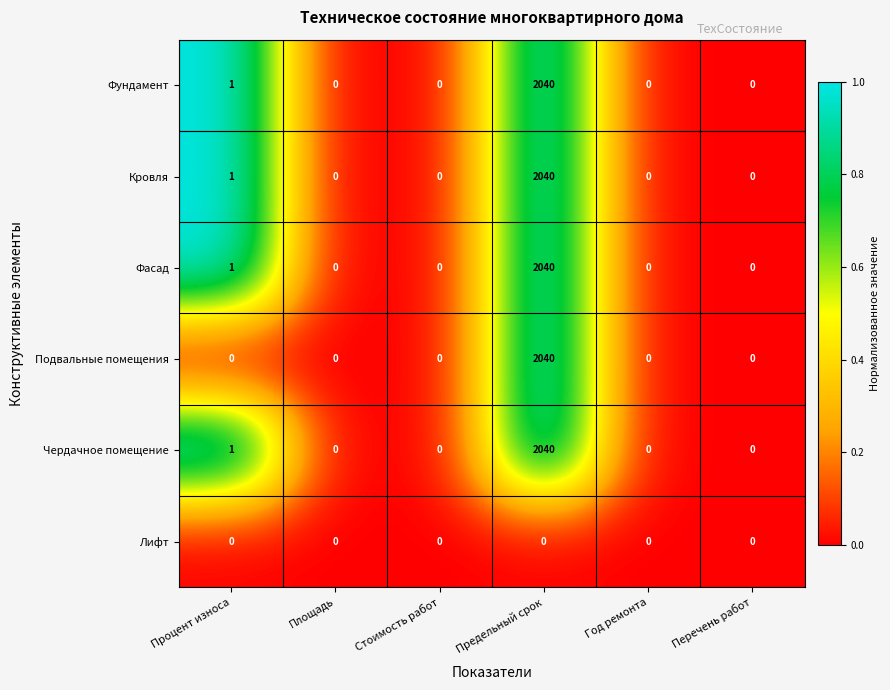

How many data points does each series have?

6